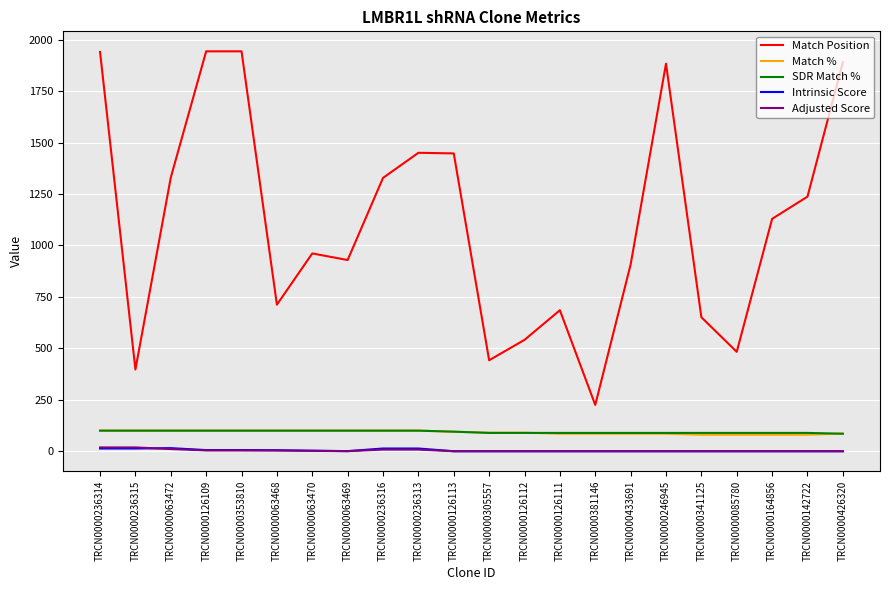

Which series has the largest total across all categories?

Match Position